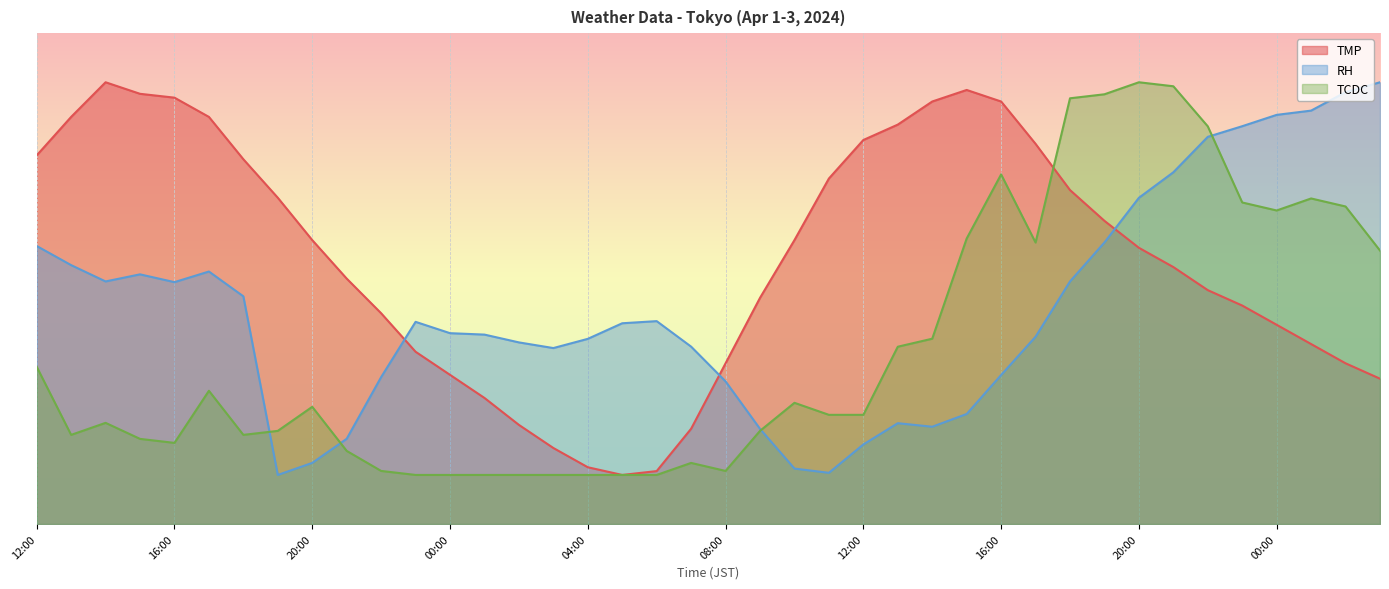

Reading right to left, transcribe all the data shown in this chart.

TMP: 03:00=29.6	02:00=32.7	01:00=36.7	00:00=40.6	23:00=44.5	22:00=47.6	21:00=52.4	20:00=56.3	19:00=61.8	18:00=68.0	17:00=77.5	16:00=86.1	15:00=88.4	14:00=86.1	13:00=81.4	12:00=78.2	11:00=70.4	10:00=57.8	09:00=46.1	08:00=32.7	07:00=19.4	06:00=10.8	05:00=10.0	04:00=11.6	03:00=15.5	02:00=20.2	01:00=25.7	00:00=30.4	23:00=35.1	22:00=42.9	21:00=50.0	20:00=57.8	19:00=66.5	18:00=74.3	17:00=82.9	16:00=86.9	15:00=87.6	14:00=90.0	13:00=82.9	12:00=75.1
RH: 03:00=90.0	02:00=88.0	01:00=84.2	00:00=83.4	23:00=81.0	22:00=78.9	21:00=71.7	20:00=66.5	19:00=57.4	18:00=49.4	17:00=38.2	16:00=30.4	15:00=22.4	14:00=19.8	13:00=20.5	12:00=16.2	11:00=10.4	10:00=11.3	09:00=19.4	08:00=29.1	07:00=36.1	06:00=41.3	05:00=40.9	04:00=37.7	03:00=35.8	02:00=37.0	01:00=38.6	00:00=38.9	23:00=41.2	22:00=29.9	21:00=17.4	20:00=12.5	19:00=10.0	18:00=46.4	17:00=51.4	16:00=49.3	15:00=50.9	14:00=49.4	13:00=52.7	12:00=56.6
TCDC: 03:00=55.7	02:00=64.7	01:00=66.3	00:00=63.9	23:00=65.5	22:00=81.0	21:00=89.2	20:00=90.0	19:00=87.6	18:00=86.7	17:00=57.3	16:00=71.2	15:00=58.2	14:00=37.8	13:00=36.1	12:00=22.2	11:00=22.2	10:00=24.7	09:00=19.0	08:00=10.8	07:00=12.4	06:00=10.0	05:00=10.0	04:00=10.0	03:00=10.0	02:00=10.0	01:00=10.0	00:00=10.0	23:00=10.0	22:00=10.8	21:00=14.9	20:00=23.9	19:00=19.0	18:00=18.2	17:00=27.1	16:00=16.5	15:00=17.3	14:00=20.6	13:00=18.2	12:00=32.0